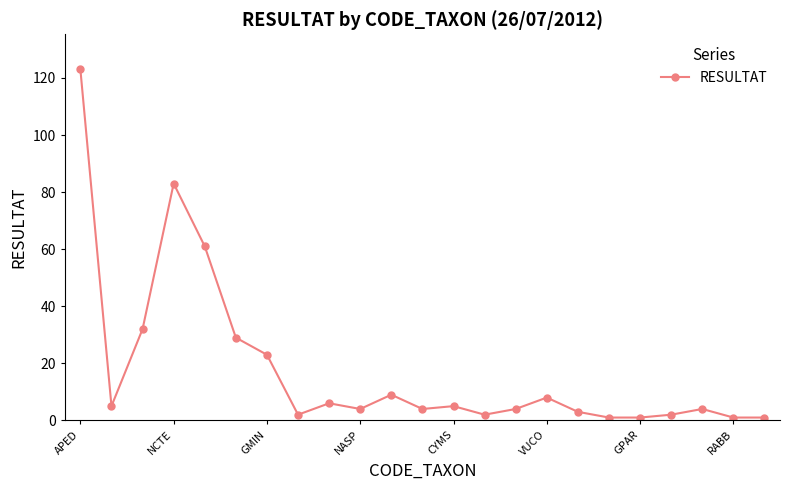

What is the difference between the maximum and second lowest values?

122